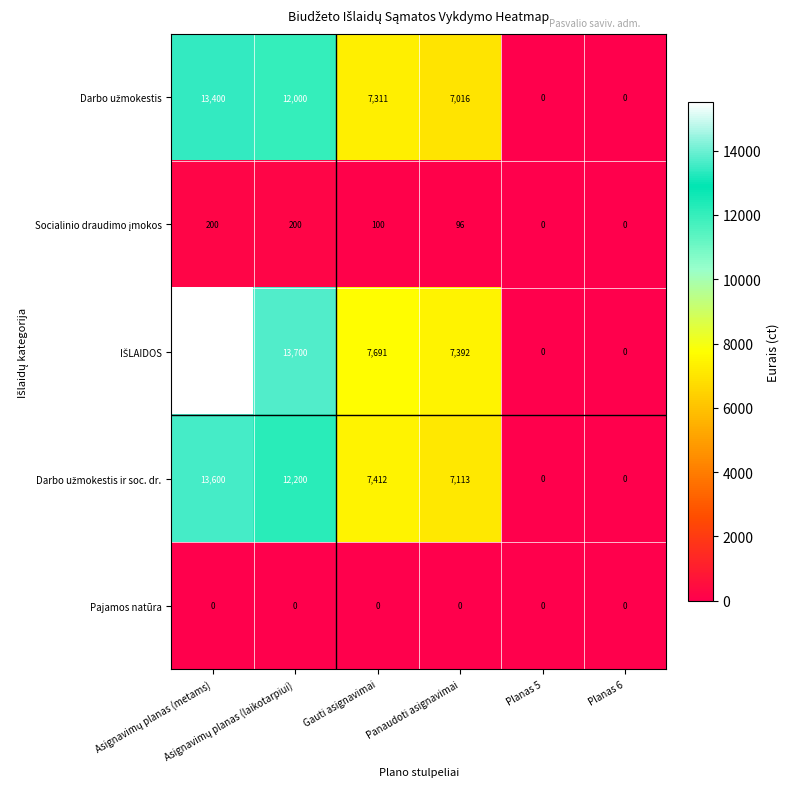

How many series are shown in this chart?

5